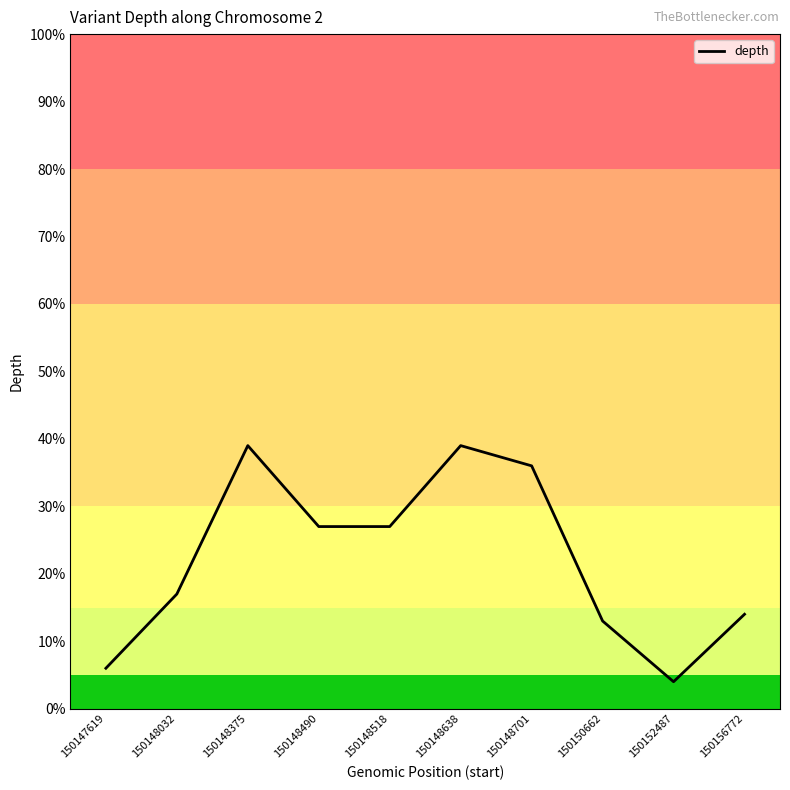

True or false: the data shows 27 at 150148518.

True